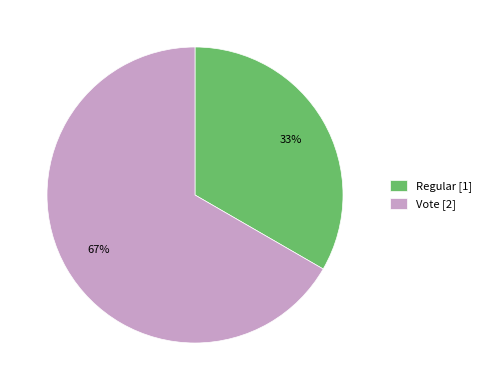

Is it true that Regular is 33% of the pie?

True